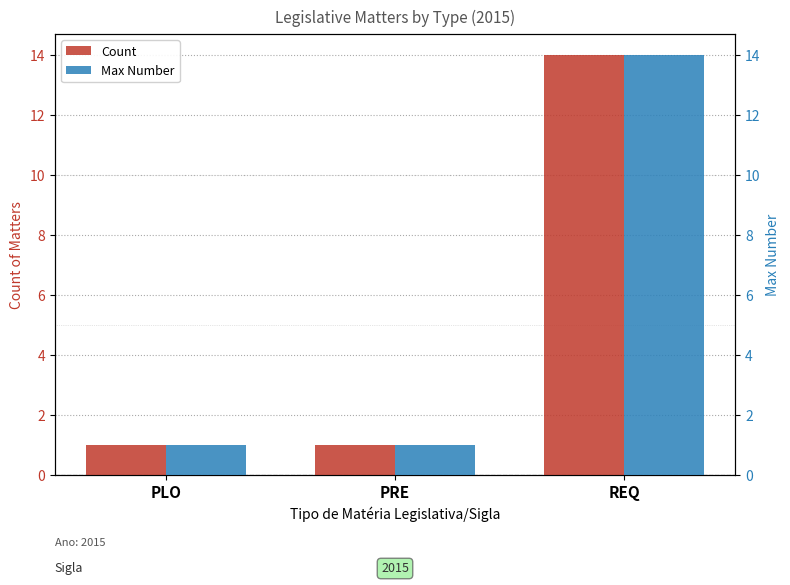

What is the label of the 3rd bar from the left?

REQ